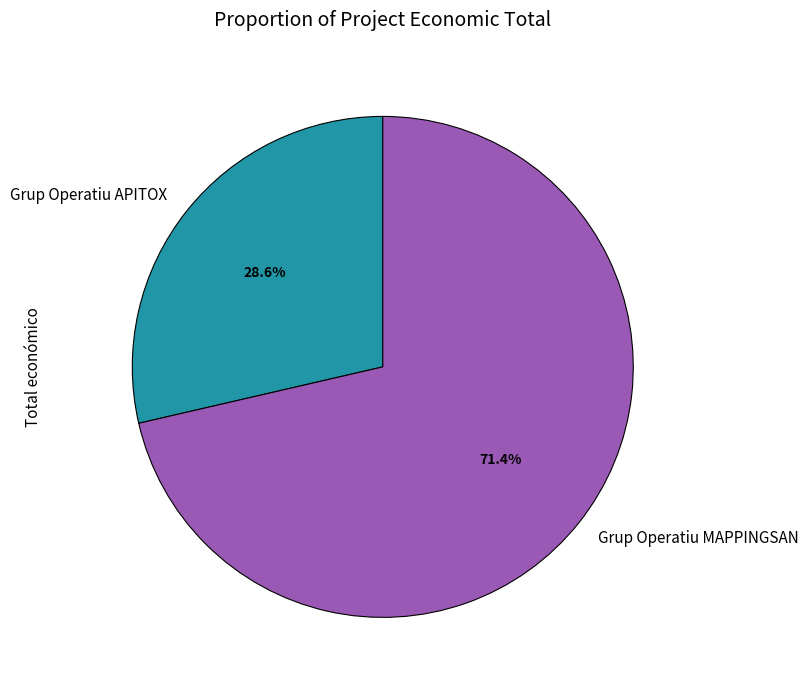

What percentage do Grup Operatiu APITOX and Grup Operatiu MAPPINGSAN together represent?

100.0%